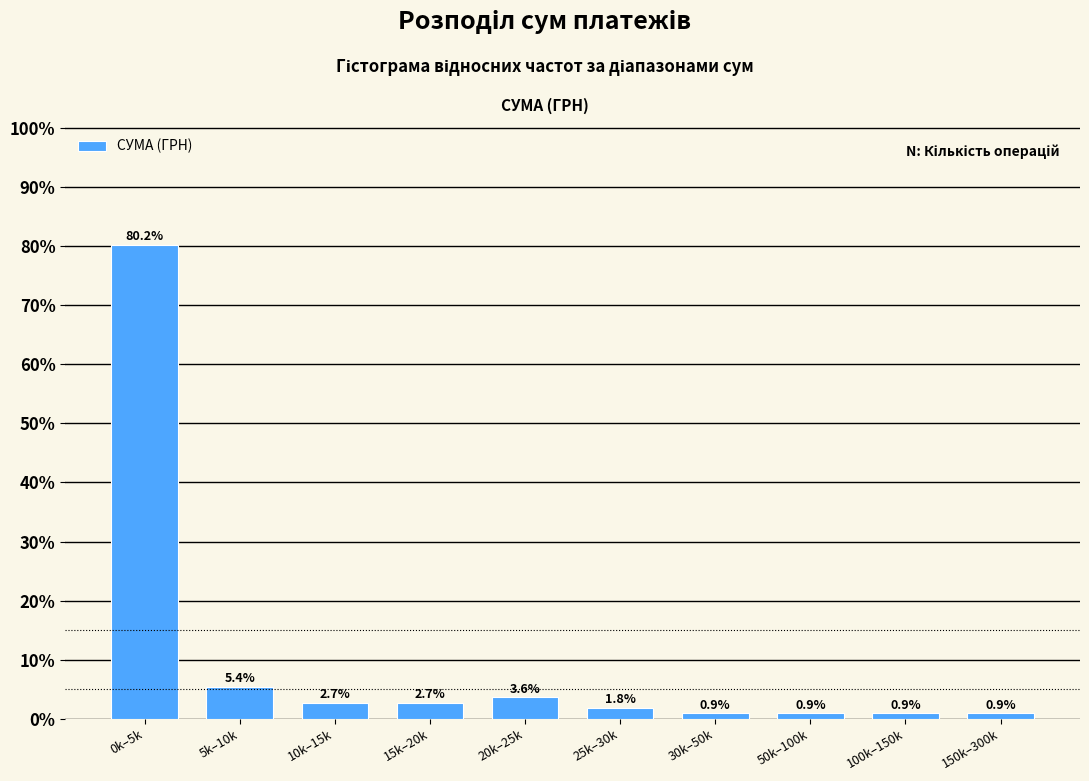

Reading left to right, extract all data points from this chart.

0k–5k=80.2	5k–10k=5.4	10k–15k=2.7	15k–20k=2.7	20k–25k=3.6	25k–30k=1.8	30k–50k=0.9	50k–100k=0.9	100k–150k=0.9	150k–300k=0.9